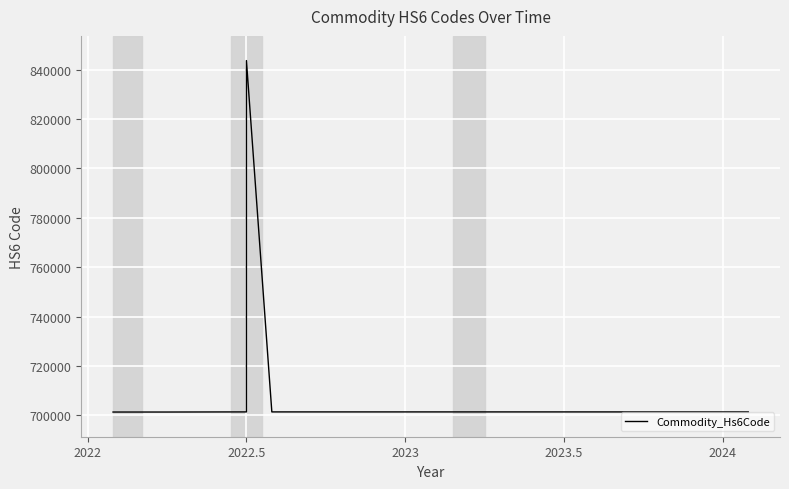

How many points are higher than both their immediate neighbors (excluding endpoints)?

1